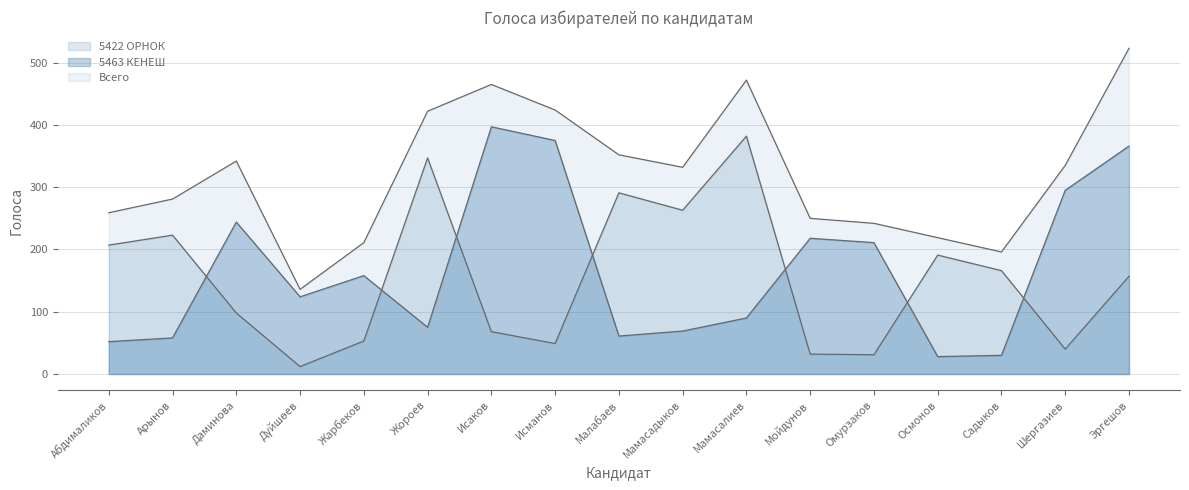

The 5463 КЕНЕШ series shows 532 at Исманов. True or false?

False